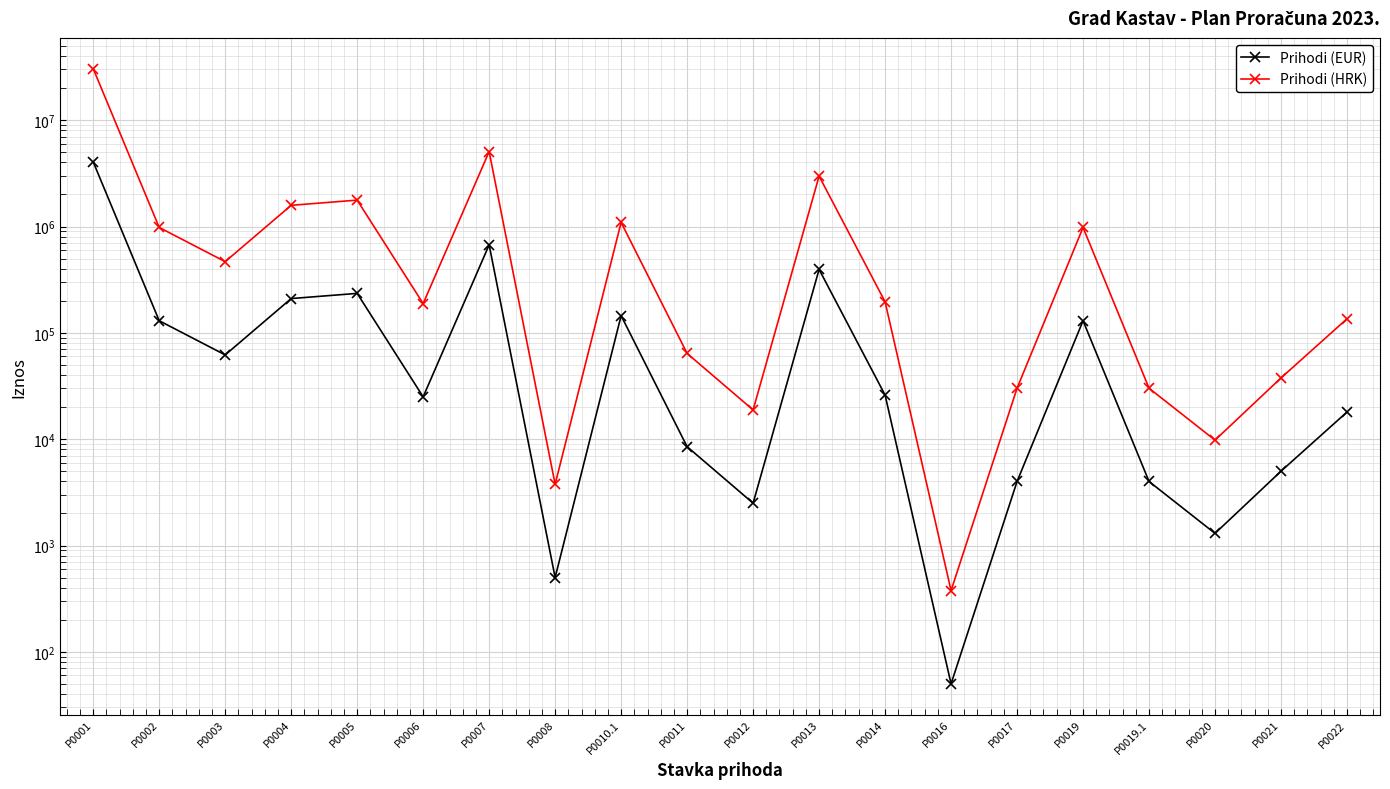

What is the maximum value shown in the chart?

30514725.0